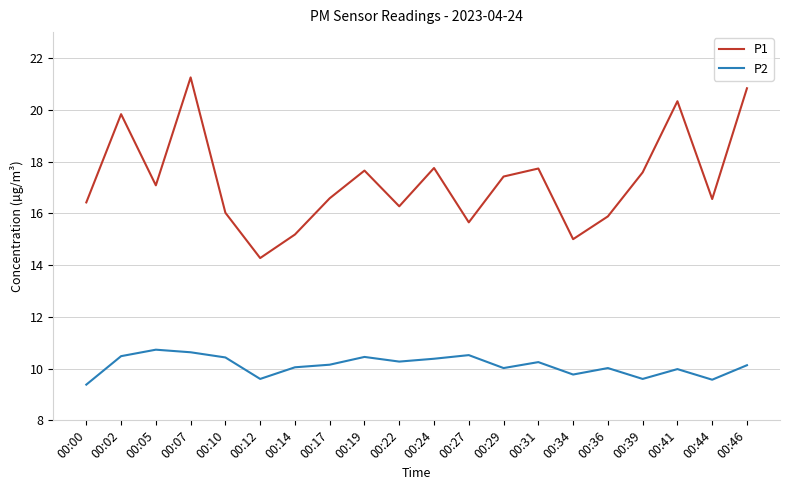

How many categories are shown in the chart?

20